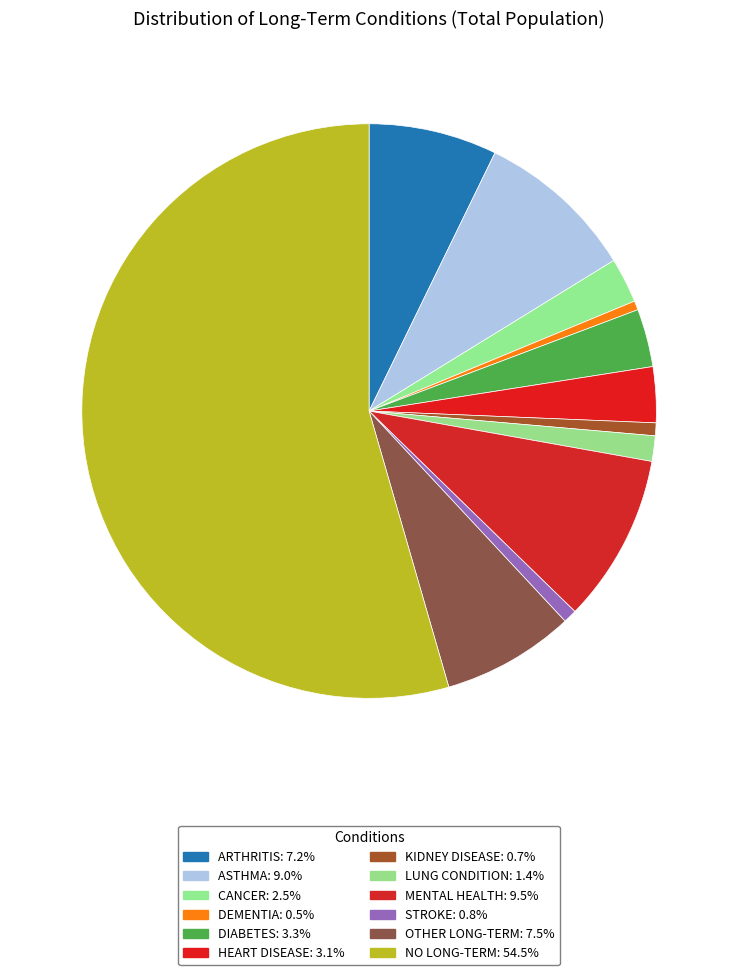

How many segments does this pie chart have?

12